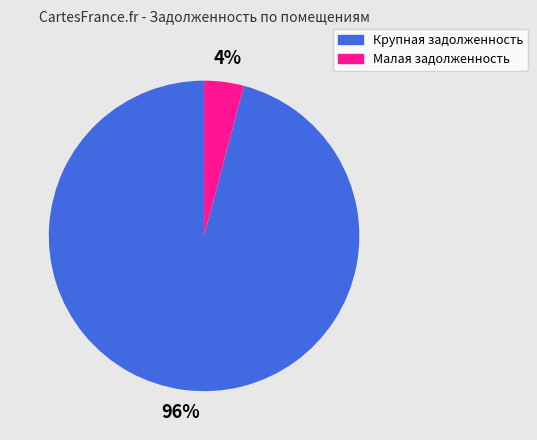

The Малая задолженность slice represents 4% of the pie. True or false?

True